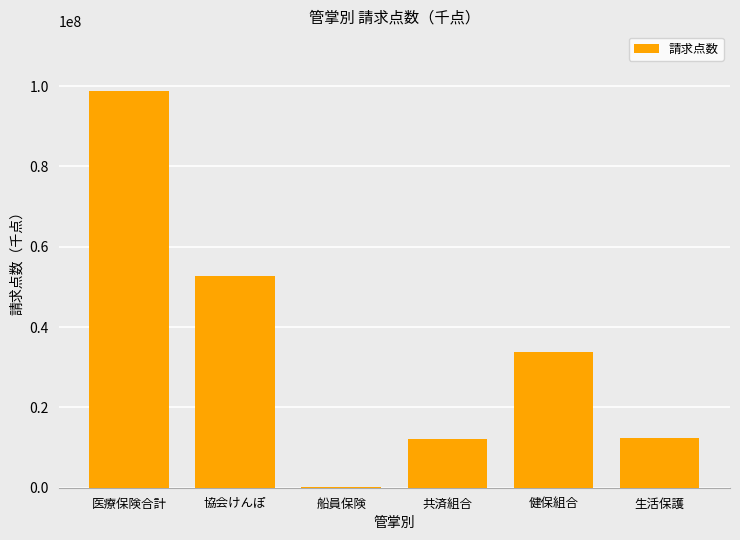

What is the greatest value displayed?

98828033.4